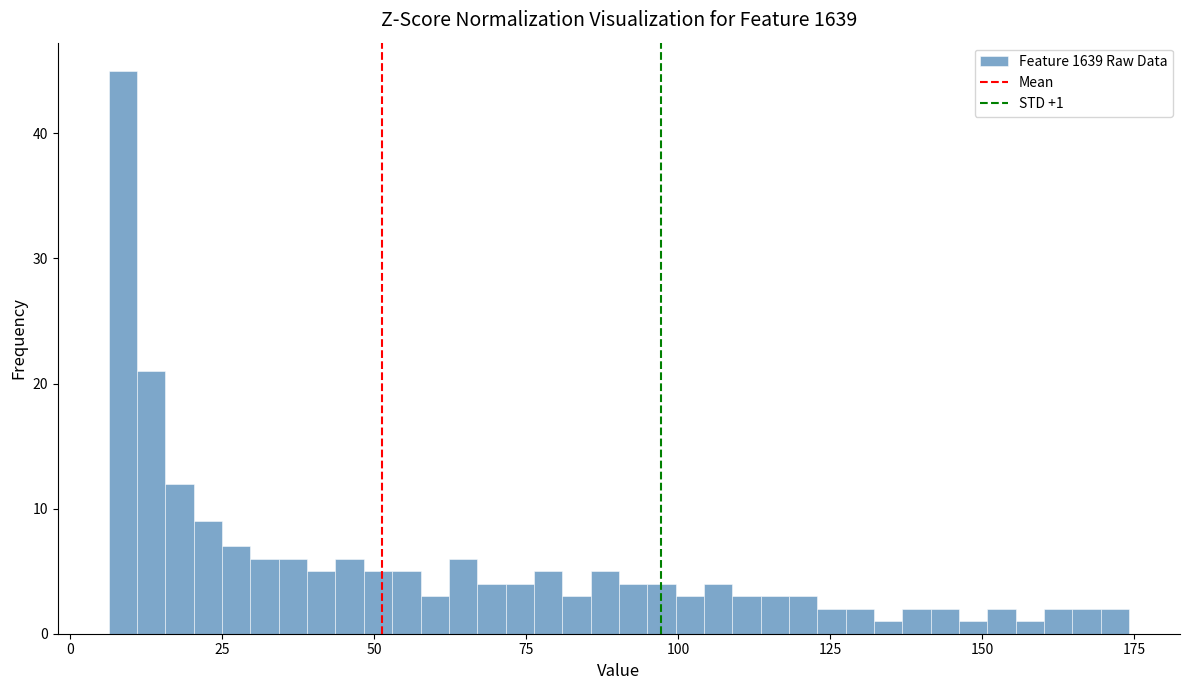

Read against the x-axis, roughly where is the centre of the tallest bar?

10